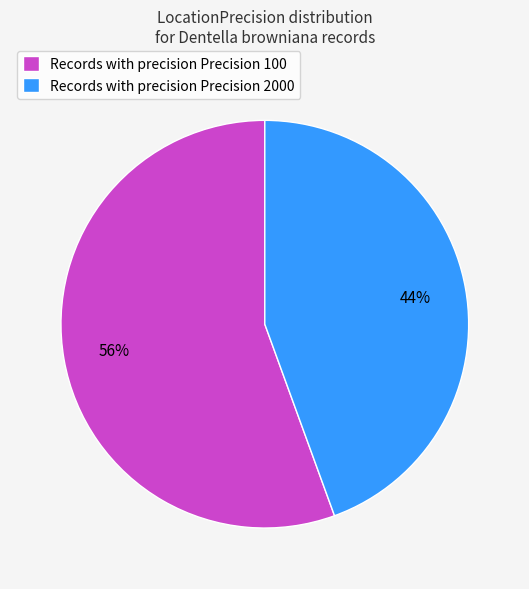

Is it true that Records with precision Precision 100 is 69% of the pie?

False